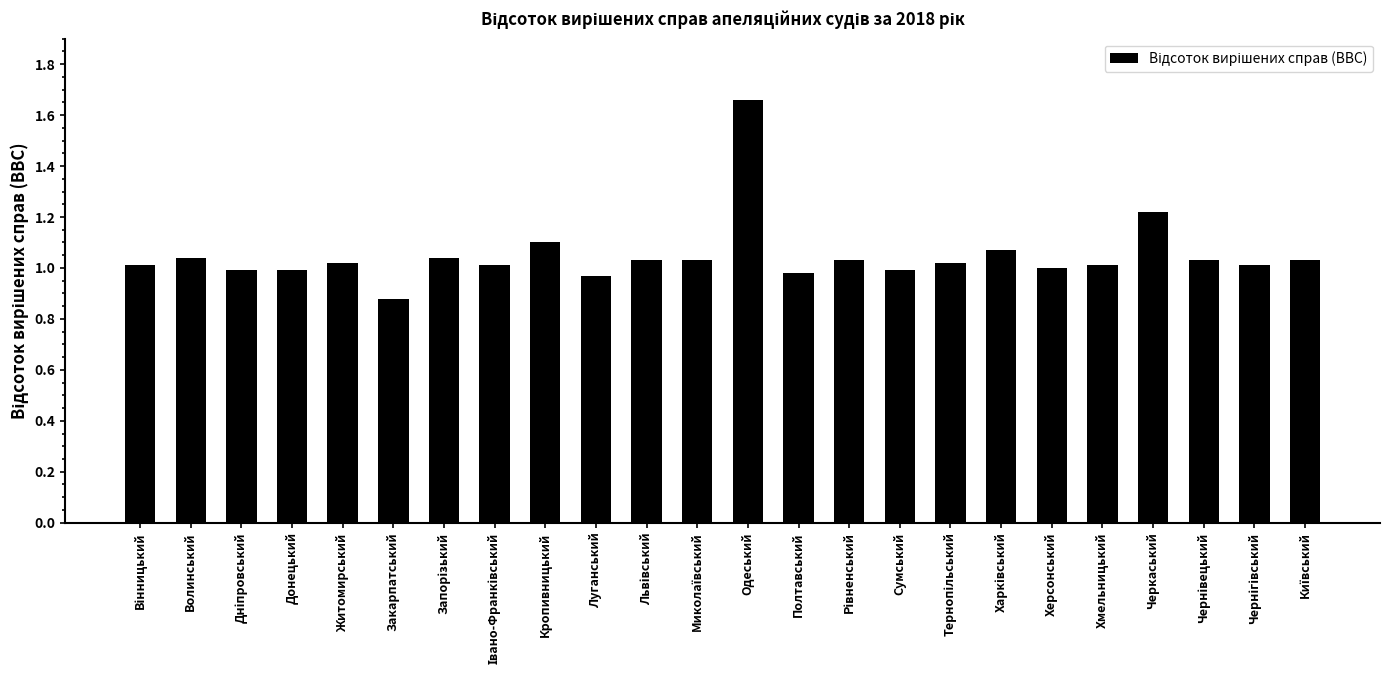

What position from the left is Закарпатський?

6